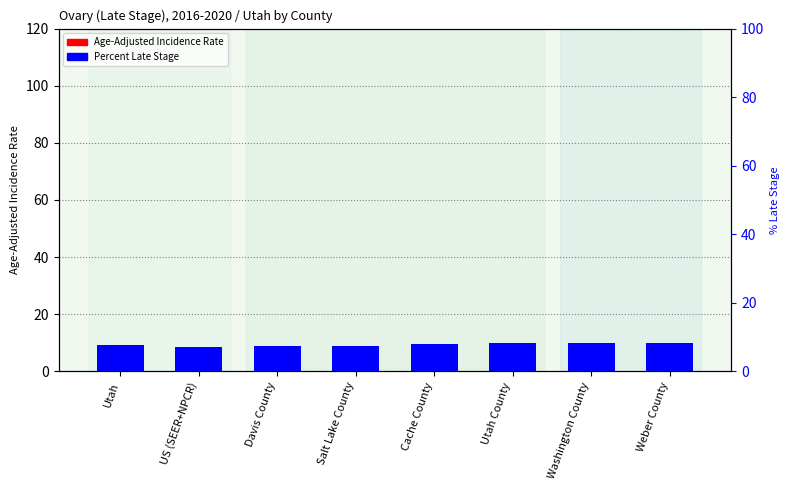

Does the chart contain any negative values?

No